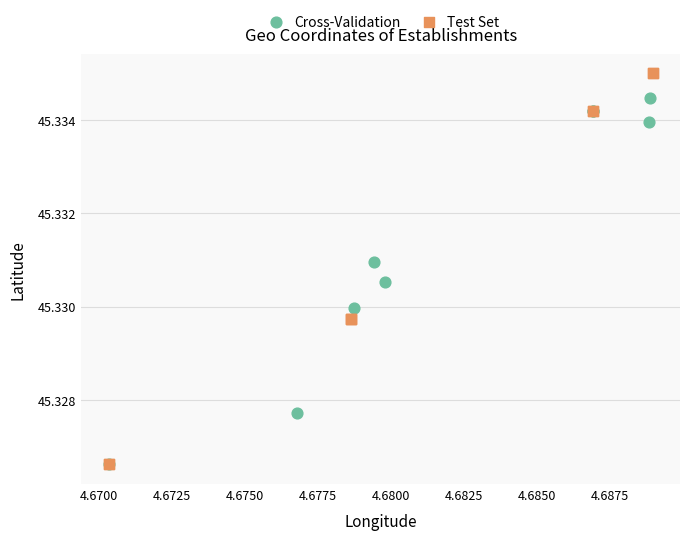

Which series contains the highest Y value?

Test Set